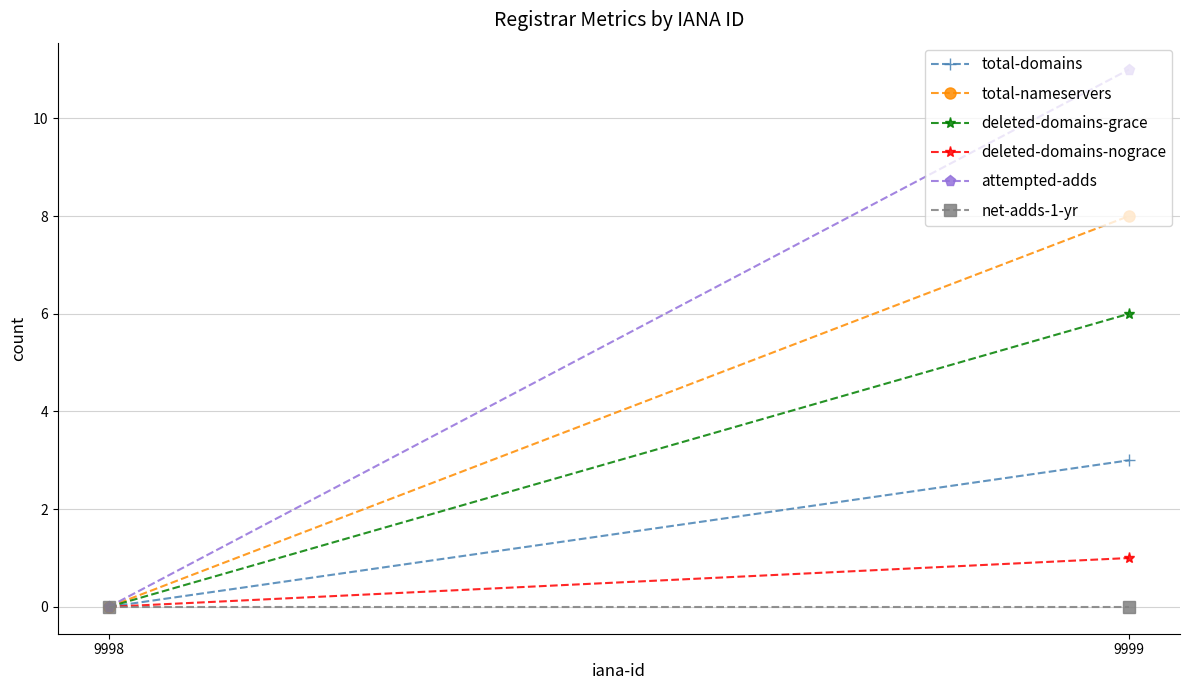

Is the value of total-domains at 9999 greater than the value of deleted-domains-nograce at 9999?

Yes